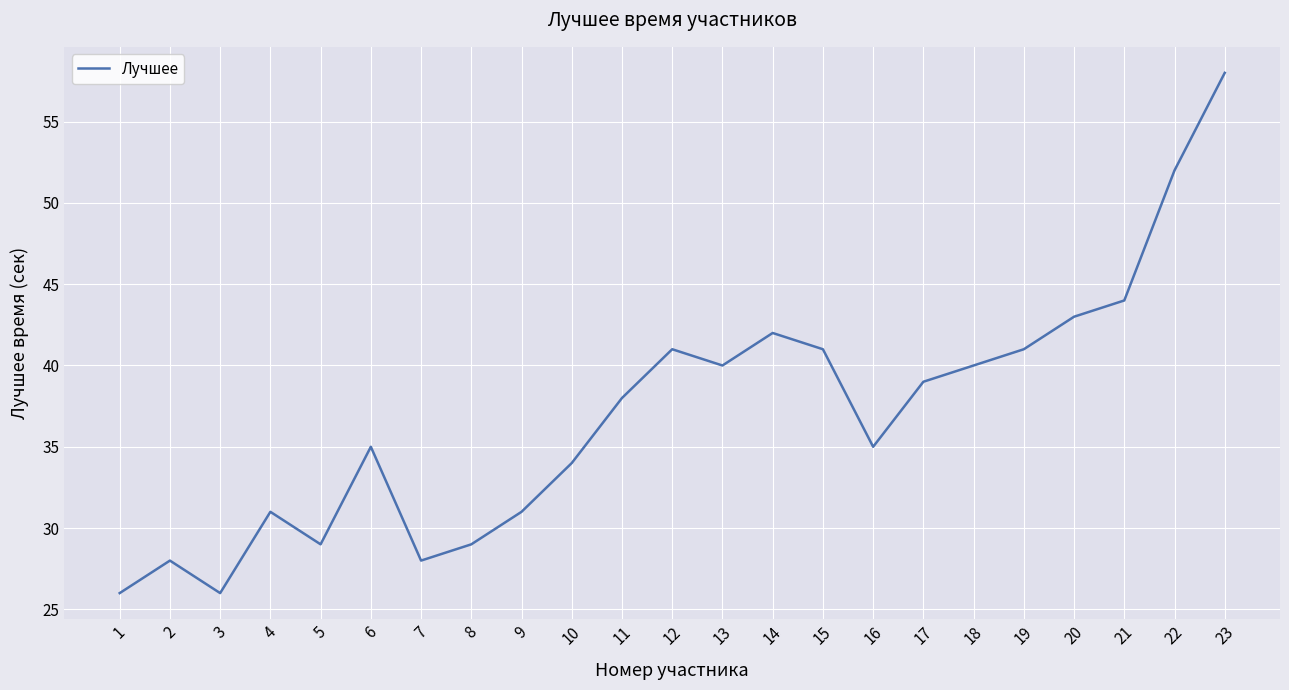

Between 6 and 23, which is larger?

23